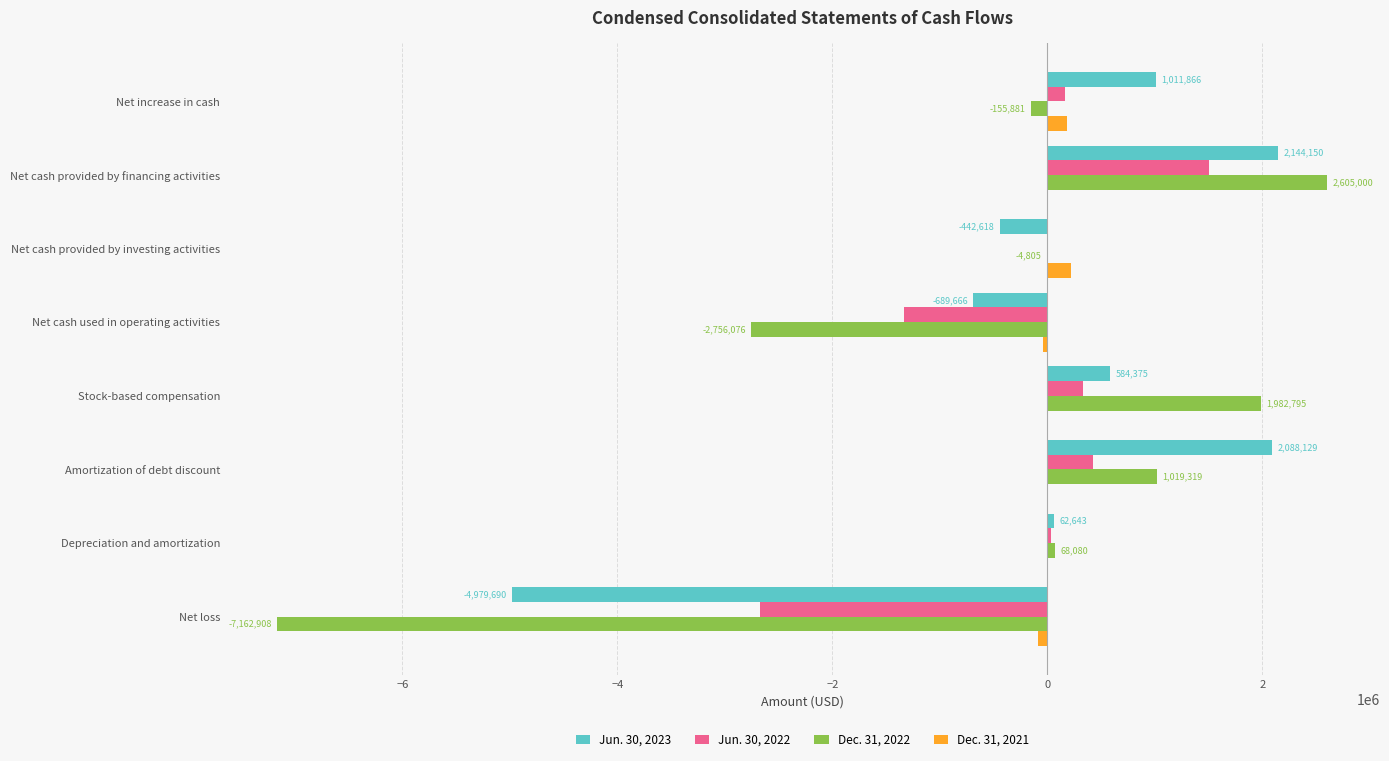

Which category has the highest value in the Jun. 30, 2023 series?

Net cash provided by financing activities